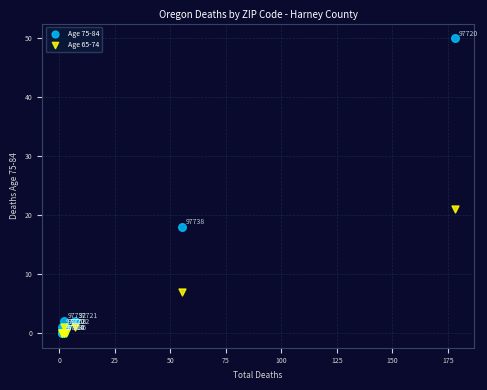

What are all the series names shown in the legend?

Age 75-84, Age 65-74